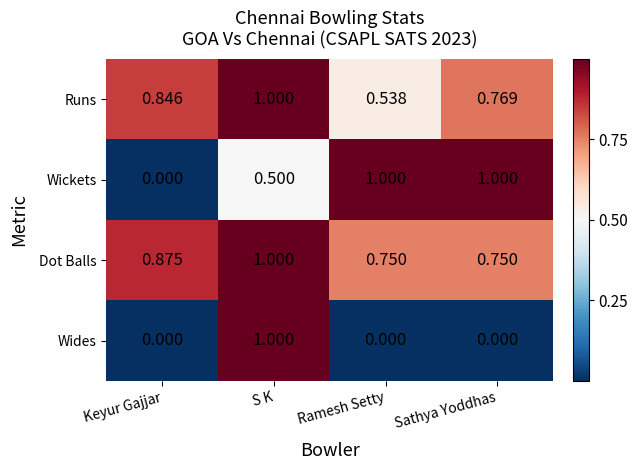

At which category is the sum across all series the highest?

S K